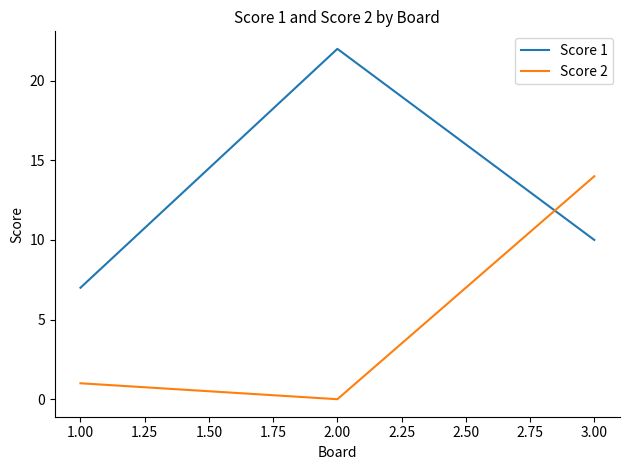

What value does the Score 2 series have at 3.00?

14